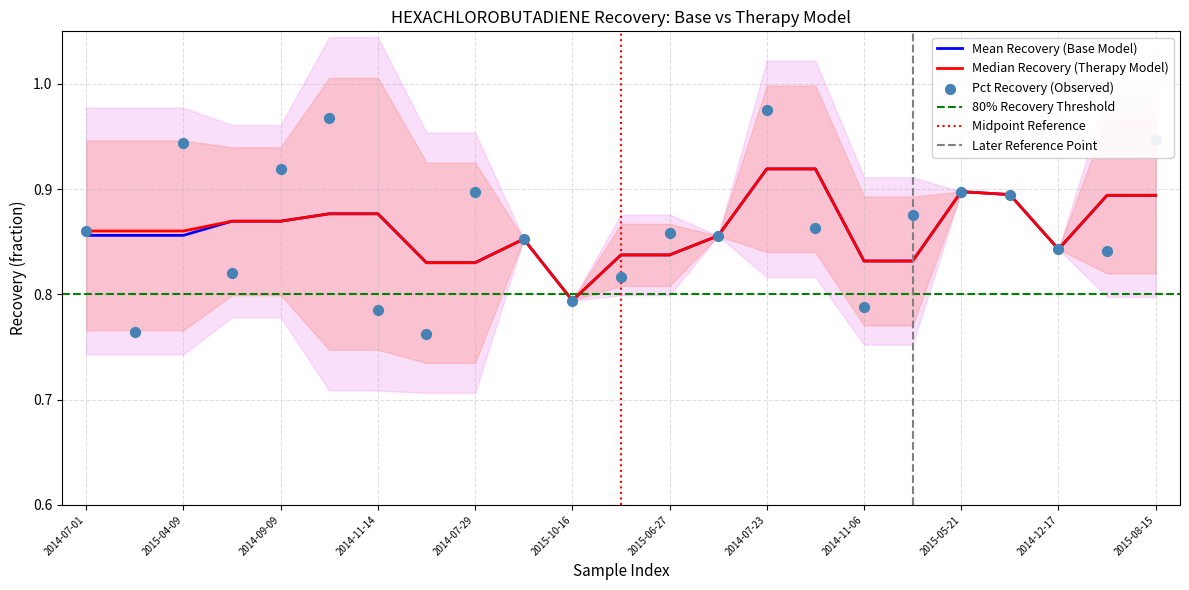

Which series reaches the minimum Y coordinate?

Pct Recovery